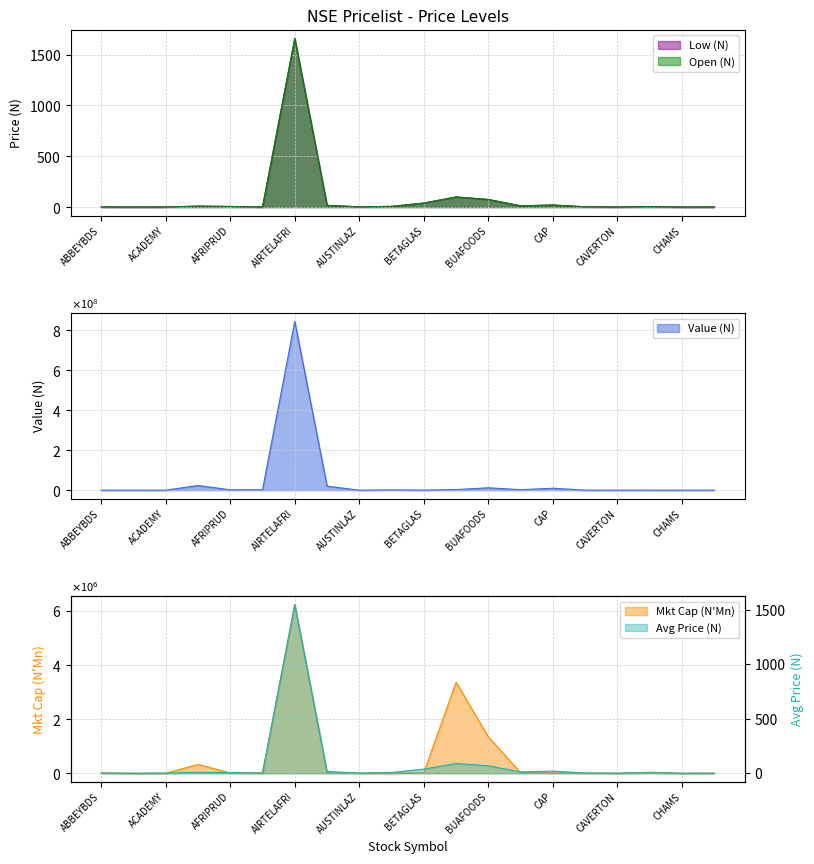

Reading right to left, list all the values displayed in this chart.

Low (N): CHIPLC=0.7	CHAMS=0.2	CHAMPION=4.9	CAVERTON=0.9	CAPHOTEL=2.8	CAP=20.2	CADBURY=11.9	BUAFOODS=74.5	BUACEMENT=99.5	BETAGLAS=39.6	BERGER=7.0	AUSTINLAZ=2.0	ARDOVA=16.1	AIRTELAFRI=1660.0	AIICO=0.6	AFRIPRUD=6.1	ACCESSCORP=9.2	ACADEMY=1.2	ABCTRANS=0.3	ABBEYBDS=1.7
Open (N): CHIPLC=0.7	CHAMS=0.2	CHAMPION=4.9	CAVERTON=0.9	CAPHOTEL=2.8	CAP=20.3	CADBURY=12.3	BUAFOODS=74.5	BUACEMENT=99.5	BETAGLAS=39.6	BERGER=7.0	AUSTINLAZ=2.0	ARDOVA=17.6	AIRTELAFRI=1660.0	AIICO=0.6	AFRIPRUD=6.1	ACCESSCORP=9.2	ACADEMY=1.2	ABCTRANS=0.3	ABBEYBDS=1.7
Value (N): CHIPLC=14311.1	CHAMS=27135.0	CHAMPION=253086.4	CAVERTON=268096.7	CAPHOTEL=102567.2	CAP=9581600.5	CADBURY=2449038.7	BUAFOODS=11851847.1	BUACEMENT=3013353.7	BETAGLAS=357301.2	BERGER=1610389.8	AUSTINLAZ=1980.0	ARDOVA=19919123.6	AIRTELAFRI=844315729.3	AIICO=2239040.3	AFRIPRUD=1946748.5	ACCESSCORP=23210511.1	ACADEMY=6030.0	ABCTRANS=26600.0	ABBEYBDS=3336.3
Mkt Cap (N Mn): CHIPLC=7279.1	CHAMS=1174.0	CHAMPION=38364.5	CAVERTON=3183.0	CAPHOTEL=8723.7	CAP=16457.9	CADBURY=22350.6	BUAFOODS=1341000.0	BUACEMENT=3367810.0	BETAGLAS=23758.7	BERGER=2028.8	AUSTINLAZ=2192.1	ARDOVA=22011.9	AIRTELAFRI=6238531.5	AIICO=22329.2	AFRIPRUD=12200.0	ACCESSCORP=325238.8	ACADEMY=899.6	ABCTRANS=837.4	ABBEYBDS=17058.5
Avg Price (N): CHIPLC=0.6	CHAMS=0.3	CHAMPION=4.8	CAVERTON=1.0	CAPHOTEL=2.5	CAP=20.2	CADBURY=11.9	BUAFOODS=69.0	BUACEMENT=89.6	BETAGLAS=38.6	BERGER=7.0	AUSTINLAZ=2.0	ARDOVA=16.3	AIRTELAFRI=1550.9	AIICO=0.6	AFRIPRUD=6.2	ACCESSCORP=9.2	ACADEMY=1.2	ABCTRANS=0.4	ABBEYBDS=1.7